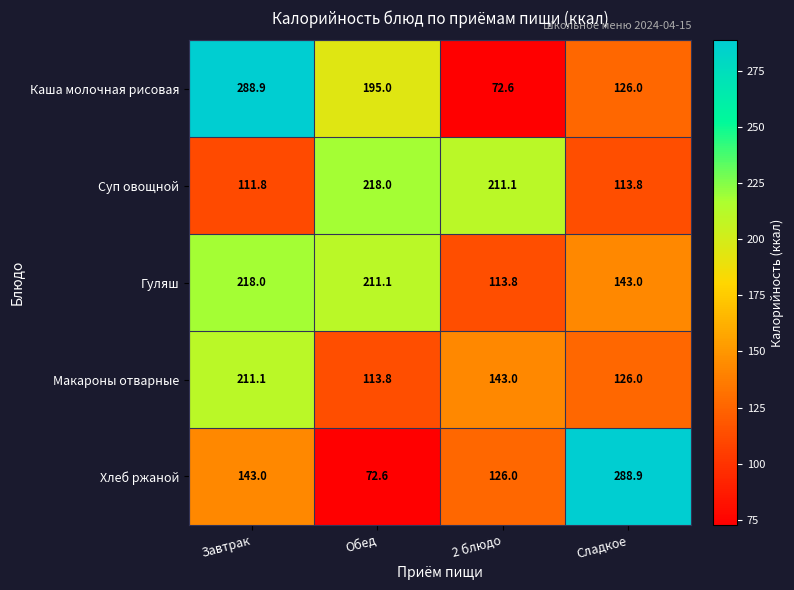

What is the total value across all series at 2 блюдо?

666.5